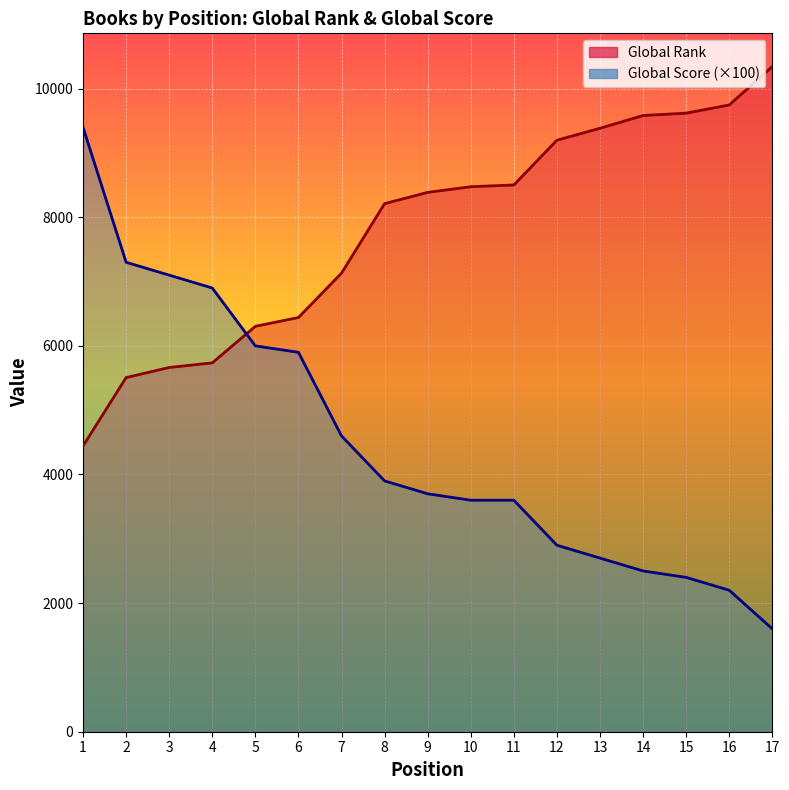

Which series changed the most between 6 and 14?

Global Score